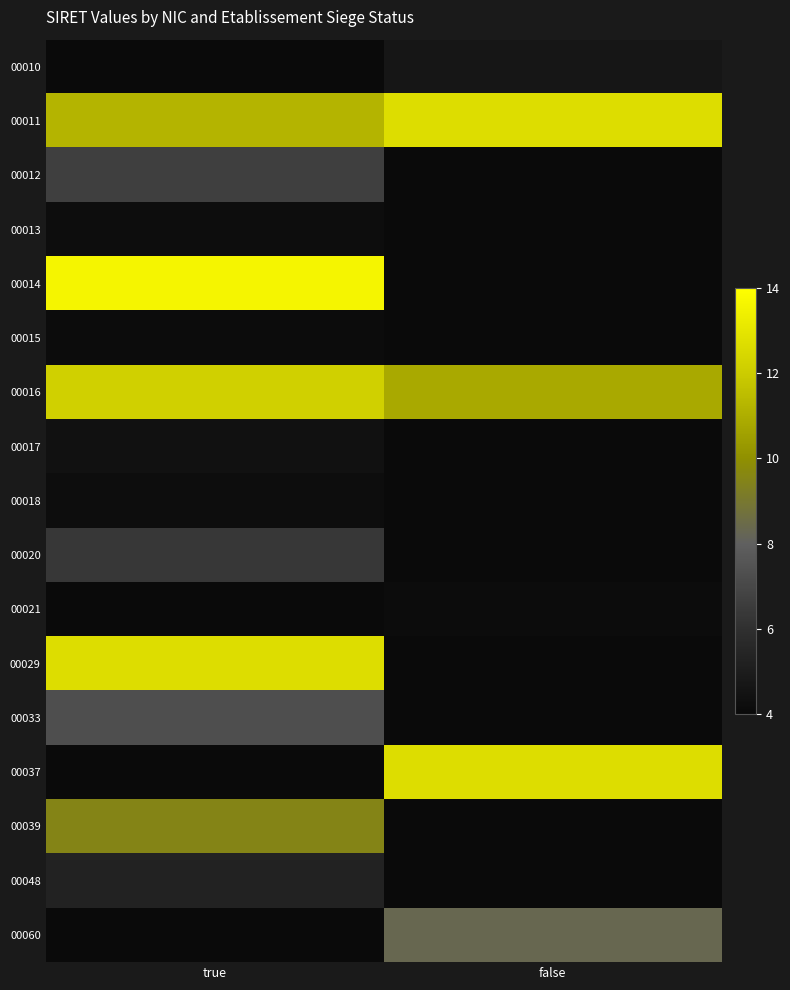

At false, list the series in order from largest to smallest.

00011, 00037, 00016, 00060, 00010, 00021, 00012, 00013, 00014, 00015, 00017, 00018, 00020, 00029, 00033, 00039, 00048